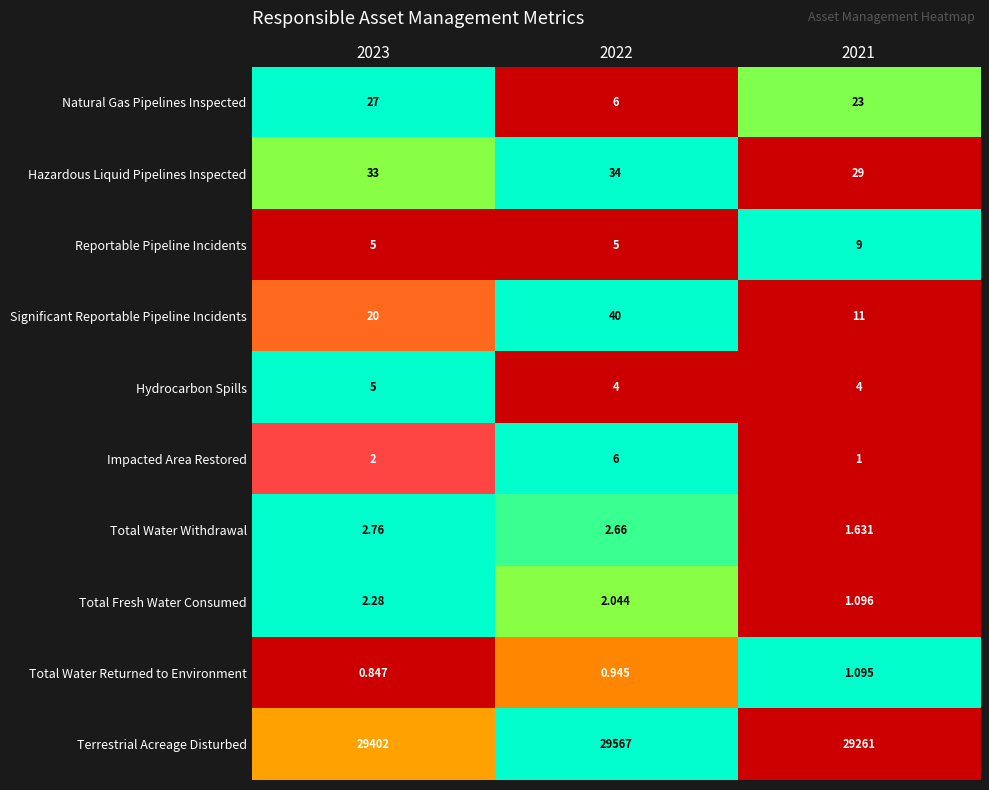

Which series has the widest spread of values?

Terrestrial Acreage Disturbed